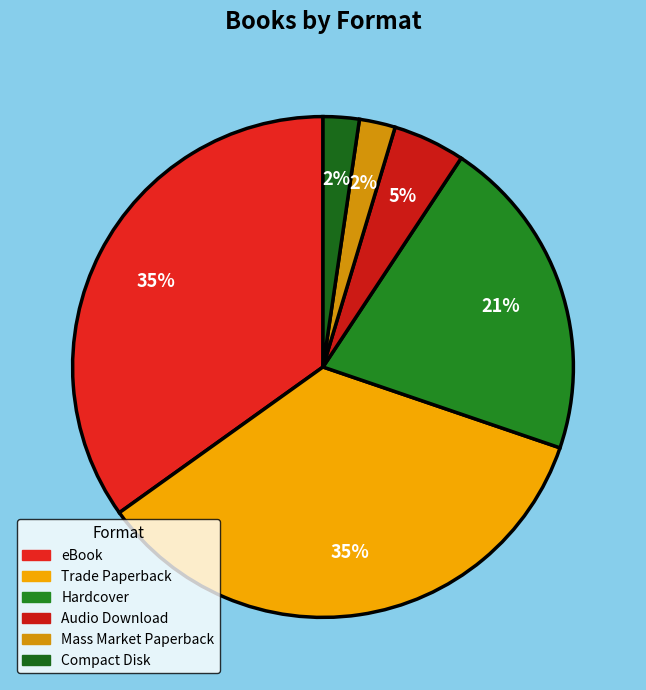

Approximately how many times larger is the value at Hardcover compared to eBook?

0.6